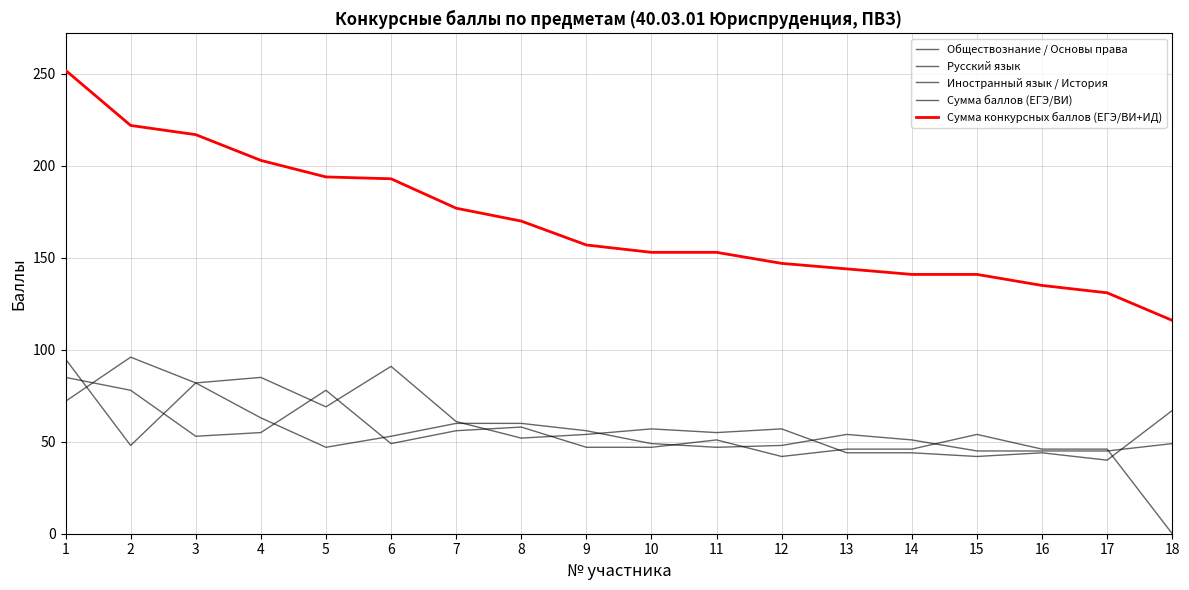

Where is Иностранный язык / История nearest to the value 42?

12